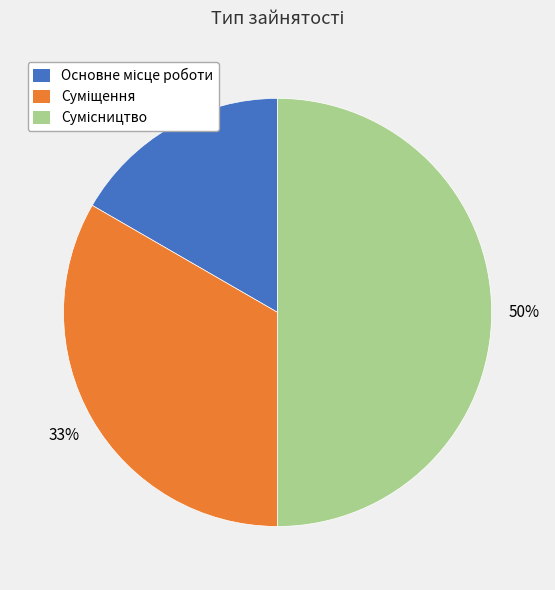

To the nearest percent, what is the average slice percentage?

33%